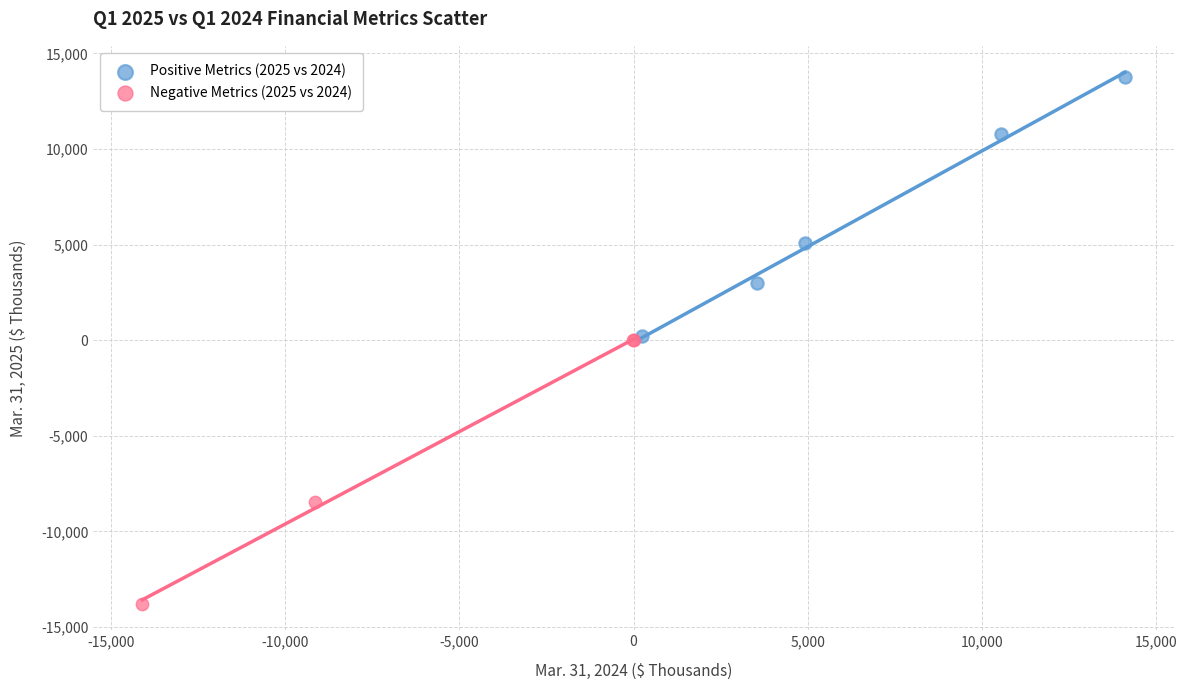

Which series contains the highest Y value?

Positive Metrics (2025 vs 2024)